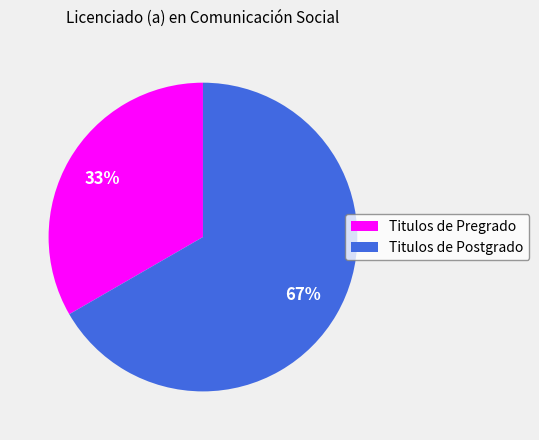

Which category has the biggest portion of the pie?

Titulos de Postgrado